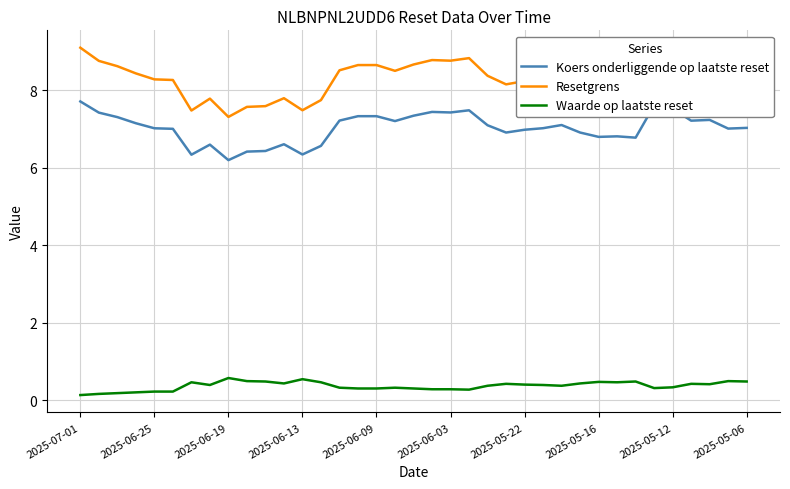

Which series has the largest total across all categories?

Resetgrens